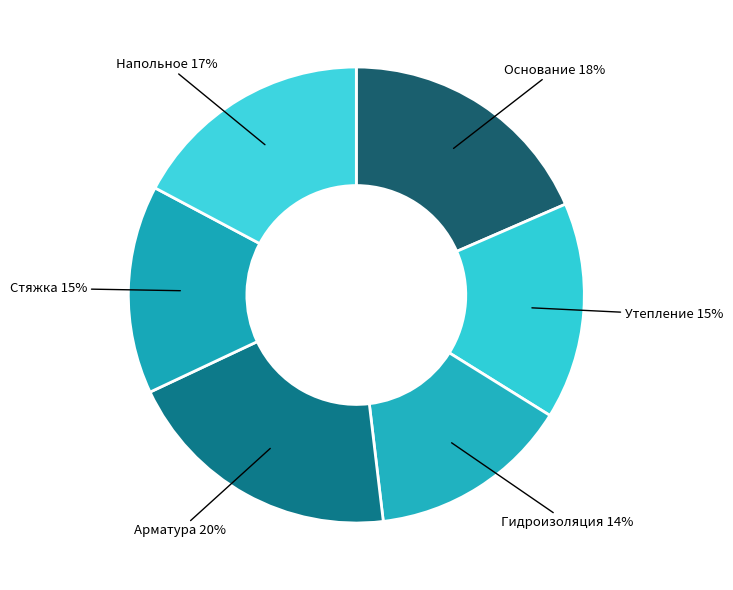

To the nearest percent, what is the average slice percentage?

17%